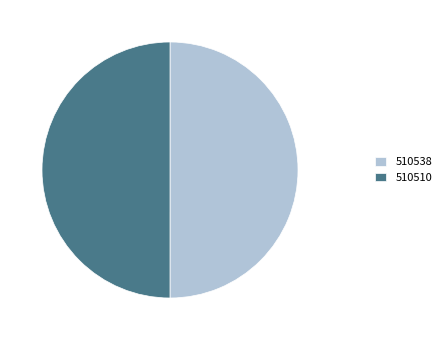

Combined, do 510510 and 510538 account for over 50%?

Yes